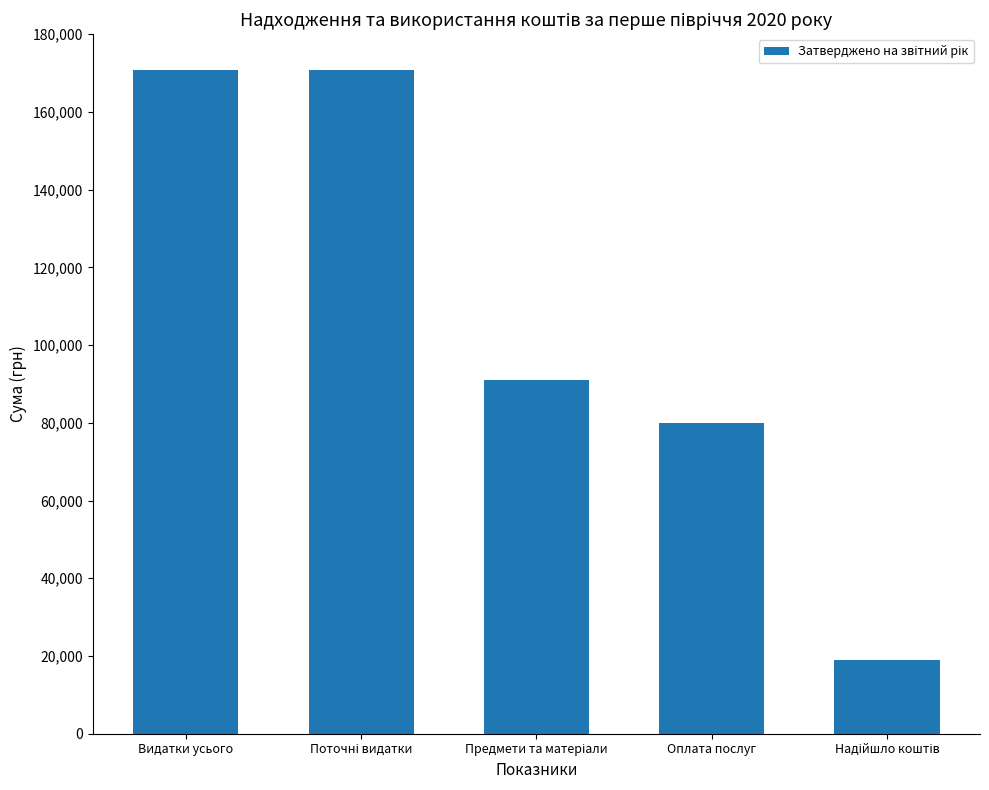

What is the difference between the second highest and second lowest values?

90908